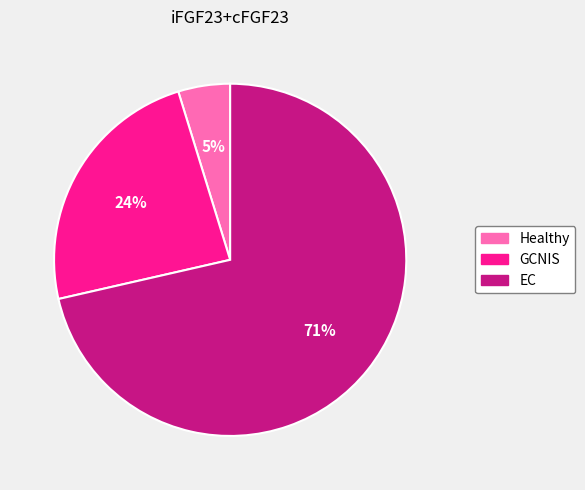

To the nearest percent, what percentage of the pie is GCNIS?

24%